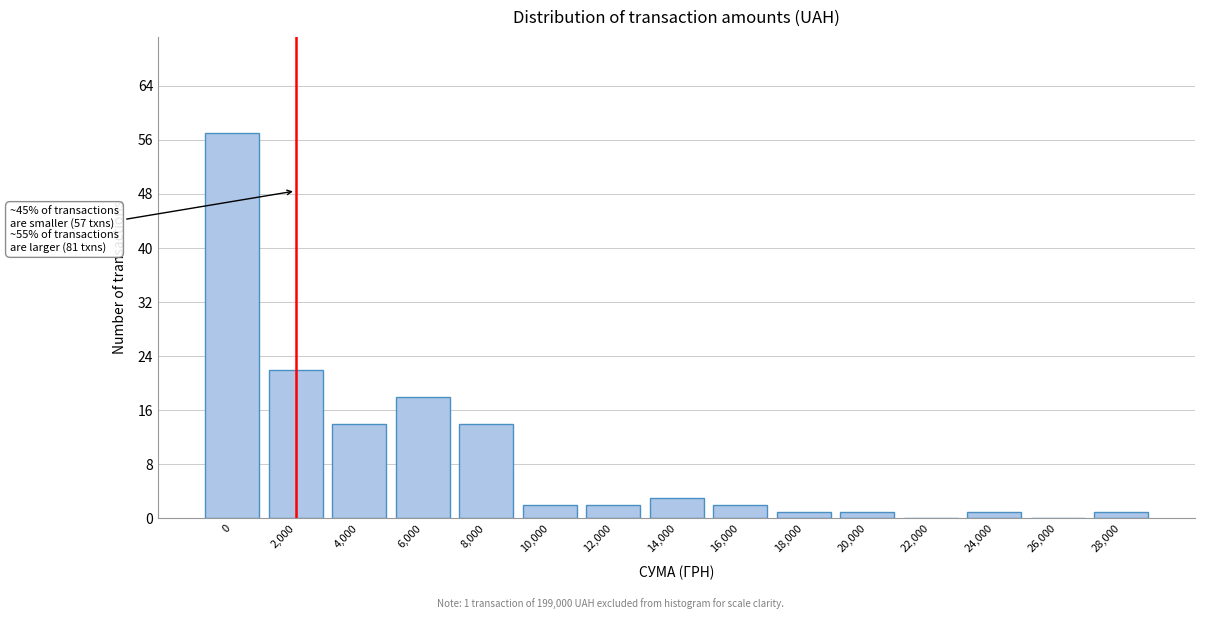

Reading left to right, extract all data points from this chart.

0=57	2,000=22	4,000=14	6,000=18	8,000=14	10,000=2	12,000=2	14,000=3	16,000=2	18,000=1	20,000=1	22,000=0	24,000=1	26,000=0	28,000=1